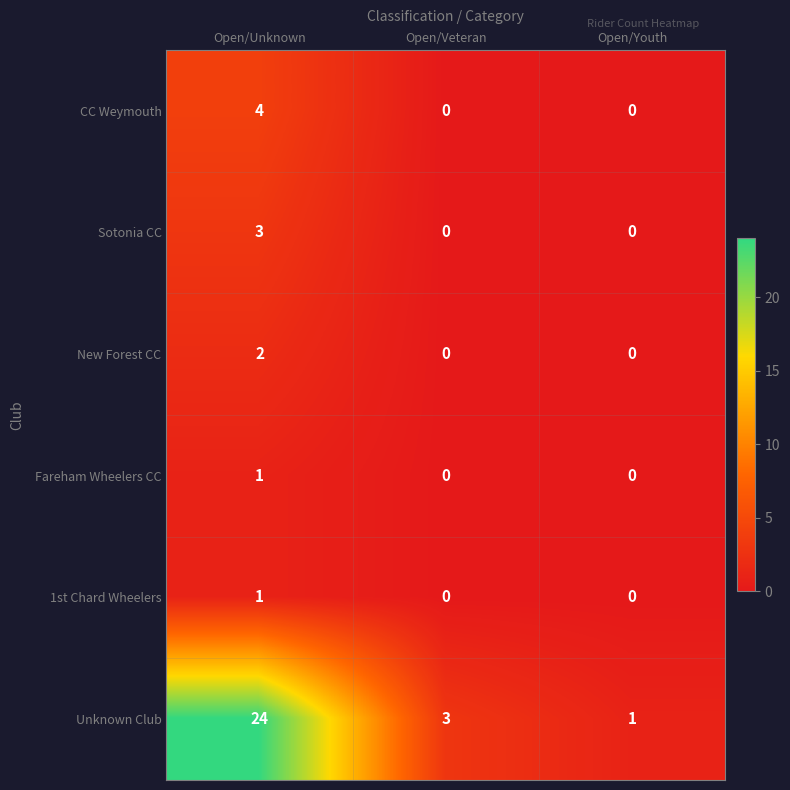

What is the total value across all series at Open/Unknown?

35